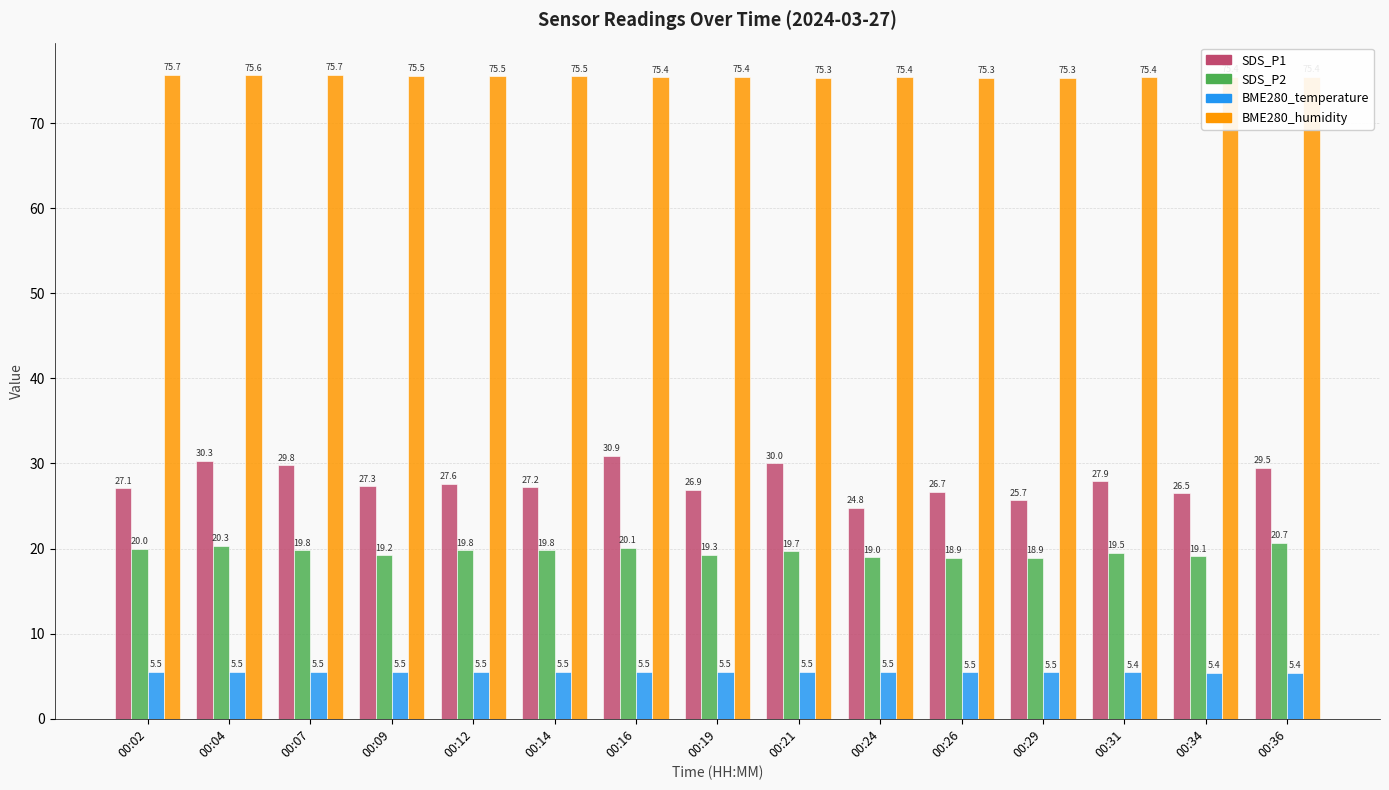

What are all the series names shown in the legend?

SDS_P1, SDS_P2, BME280_temperature, BME280_humidity